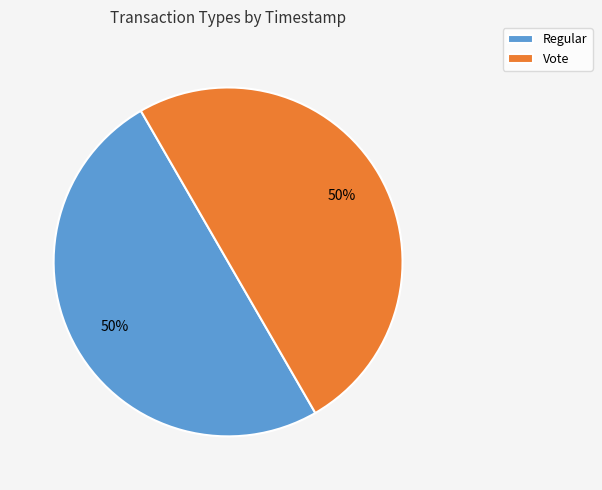

To the nearest percent, what is the average slice percentage?

50%